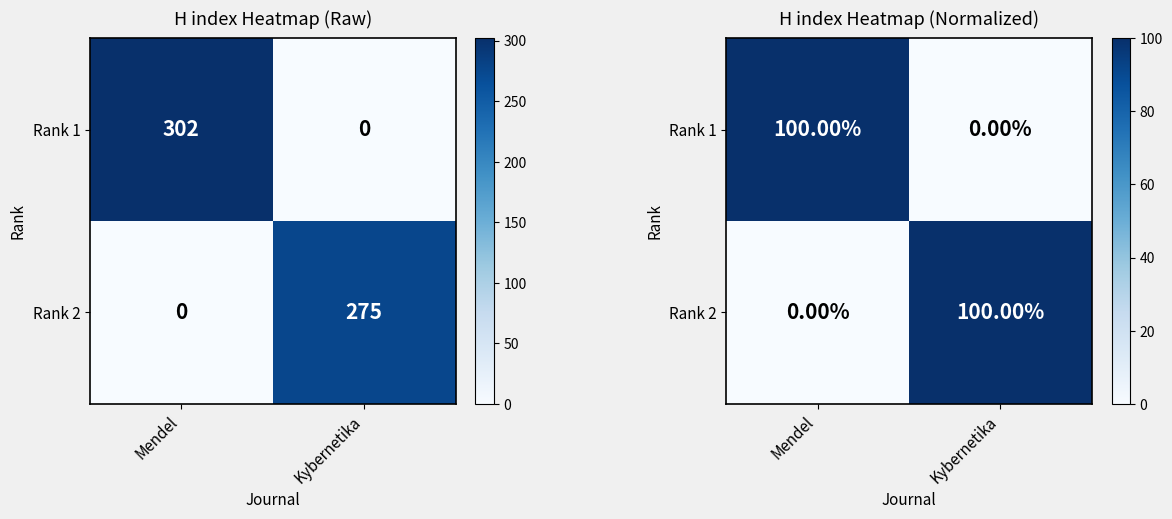

The value of Rank 2 at Kybernetika is 32. True or false?

False